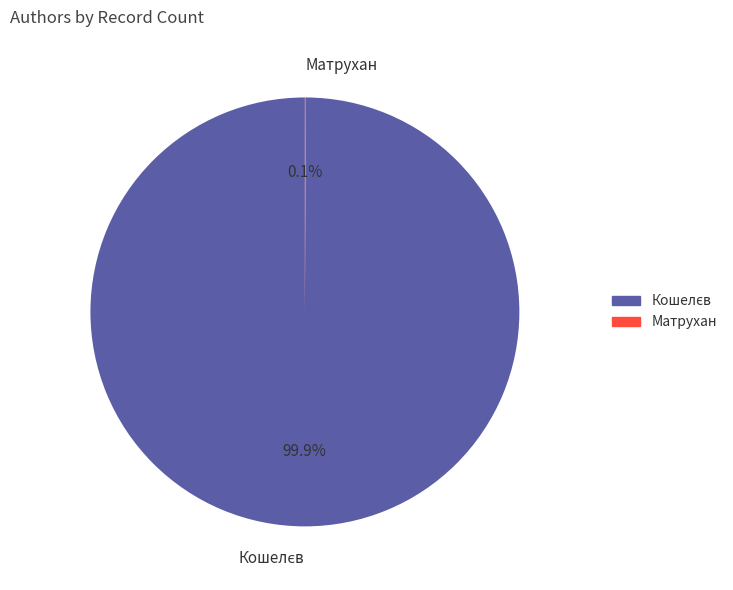

Is there a majority slice in this chart?

Yes